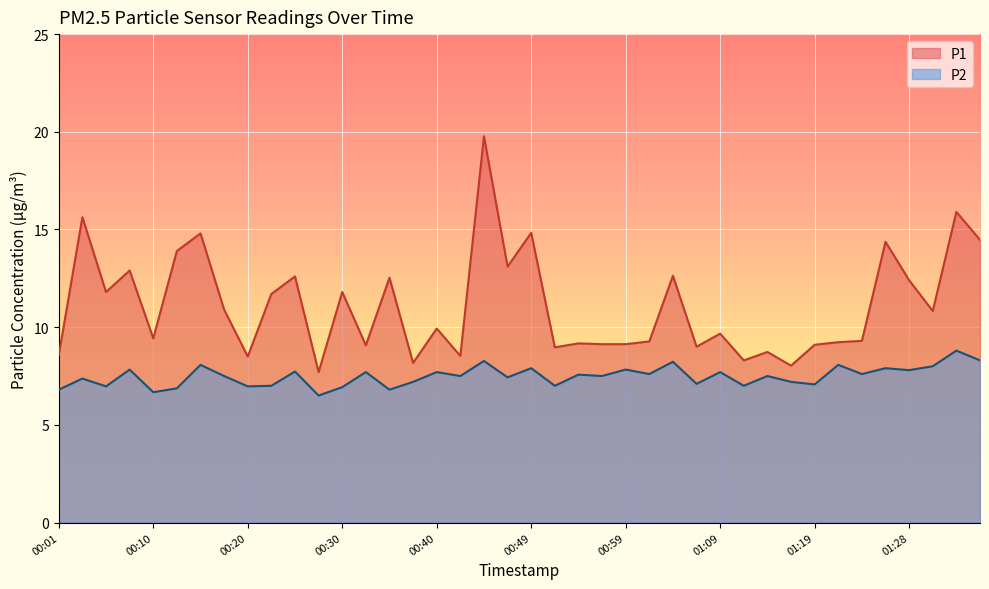

At 00:06, list the series in order from smallest to largest.

P2, P1